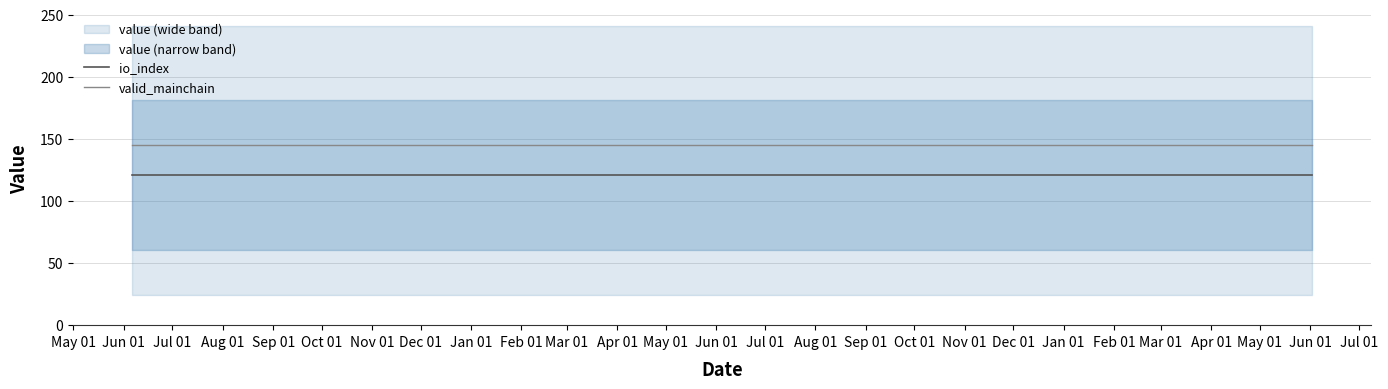

Reading right to left, transcribe all the data shown in this chart.

io_index: 120.7	120.7	120.7	120.7	120.7	120.7	120.7	120.7	120.7	120.7	120.7	120.7	120.7	120.7	120.7	120.7	120.7	120.7	120.7	120.7	120.7	120.7	120.7	120.7	120.7
valid_mainchain: 144.8	144.8	144.8	144.8	144.8	144.8	144.8	144.8	144.8	144.8	144.8	144.8	144.8	144.8	144.8	144.8	144.8	144.8	144.8	144.8	144.8	144.8	144.8	144.8	144.8